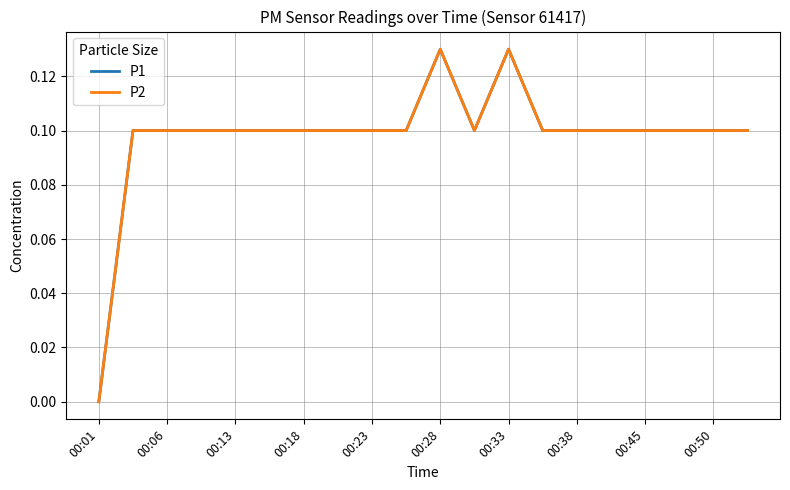

What is the label of the 4th point from the left?

00:18